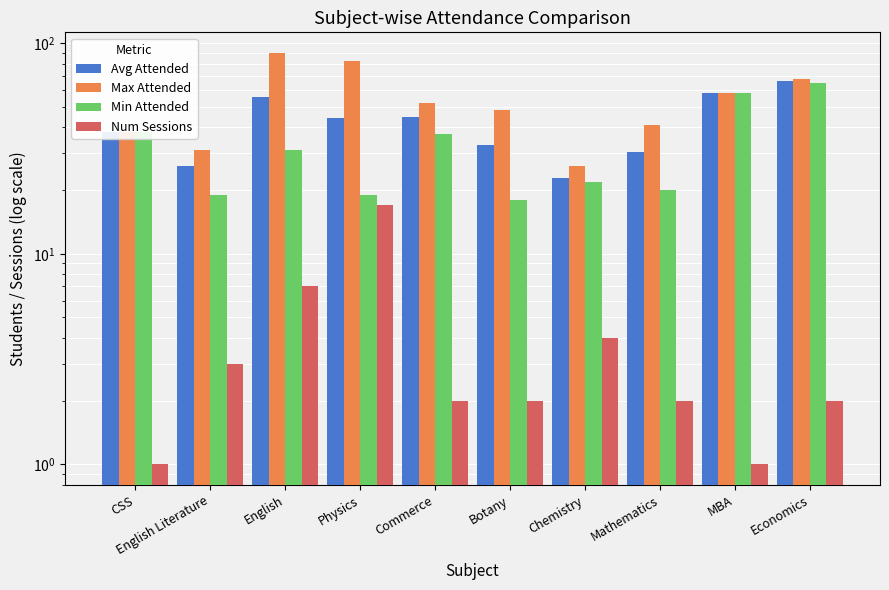

What is the label of the 8th bar from the right?

English